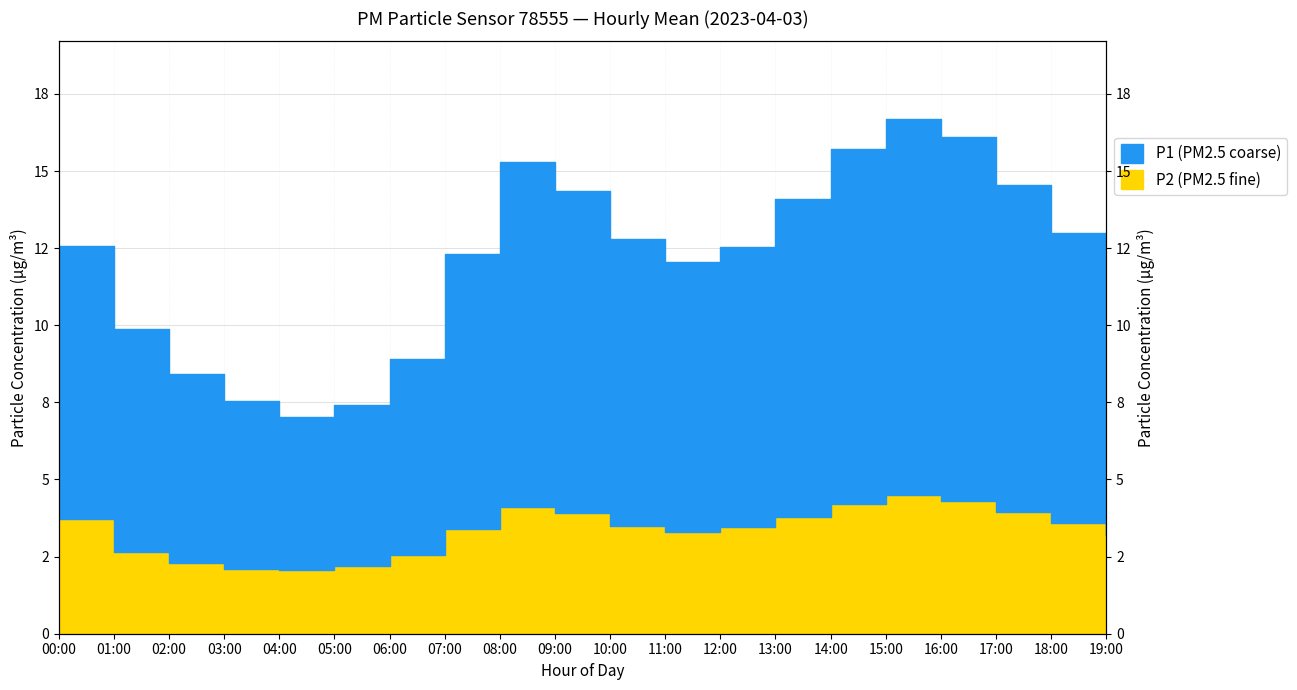

What are all the series names shown in the legend?

P1, P2